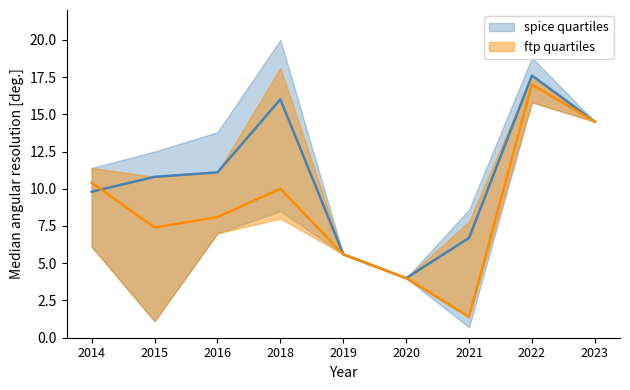

True or false: spice quartiles q3 and spice quartiles median intersect in this chart.

False